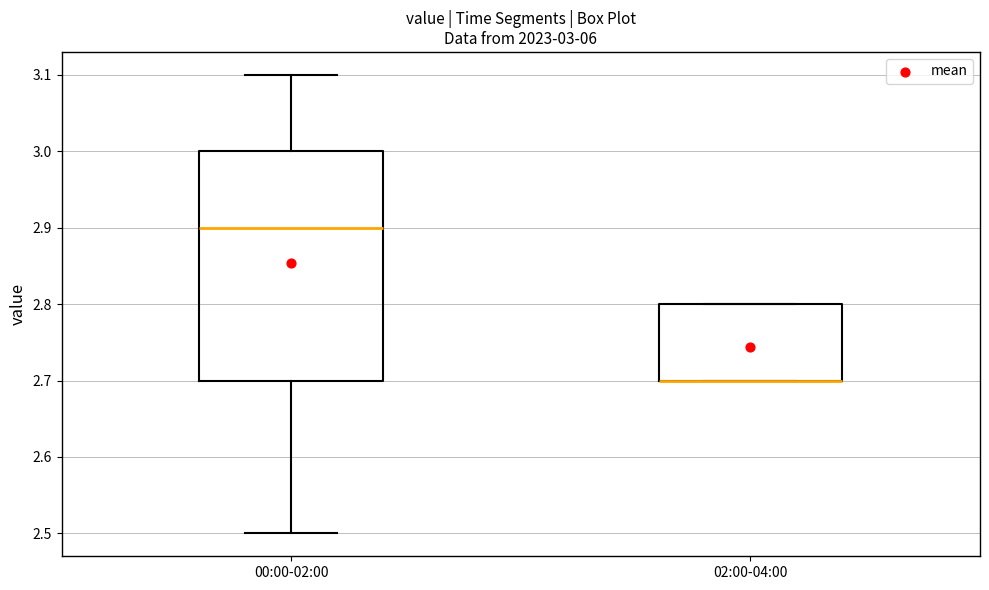

Which box is the tallest, from its lower edge to its upper edge?

00:00-02:00